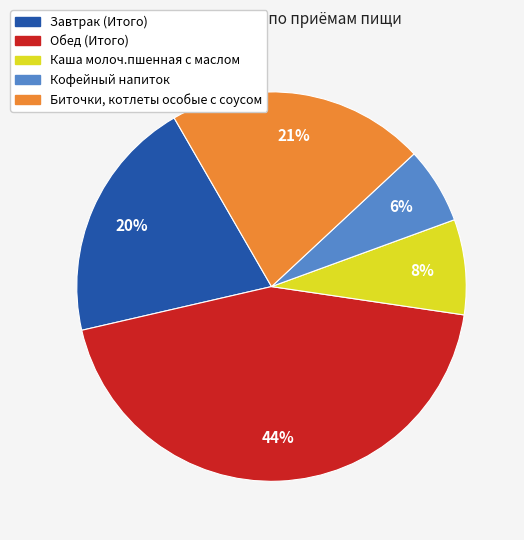

Is Каша молоч.пшенная с маслом the majority of the pie?

No